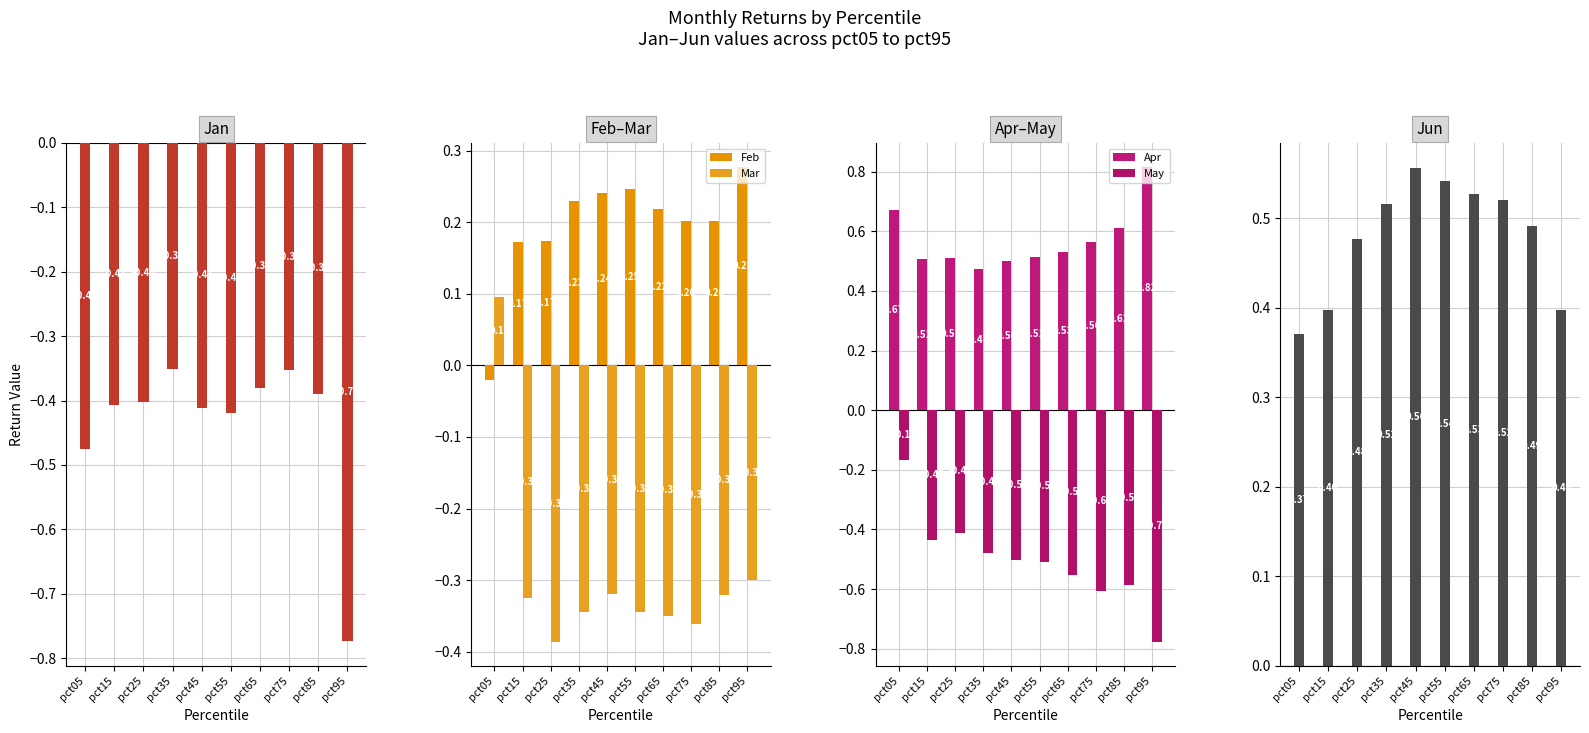

Rank the series by their maximum value, from highest to lowest.

Apr, Jun, Feb, Mar, May, Jan